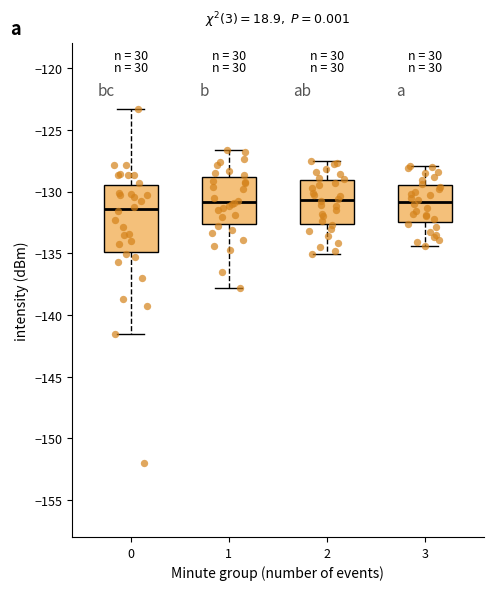

Which box is the tallest, from its lower edge to its upper edge?

0